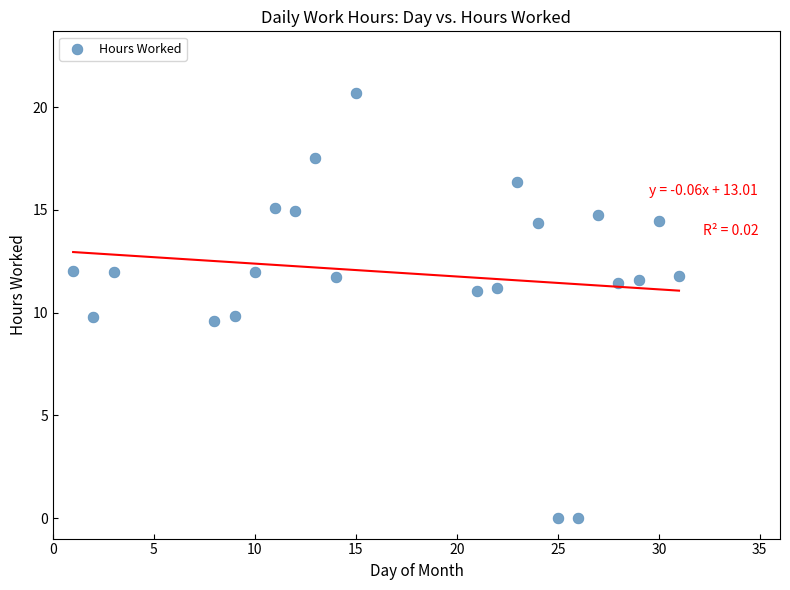

What is the range of Y values (max minus min)?

20.7